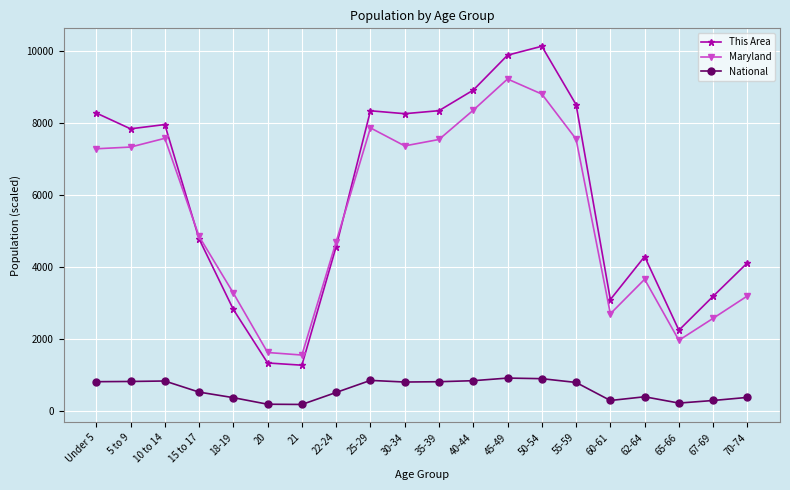

Rank the series at 18-19 from highest to lowest value.

Maryland, This Area, National